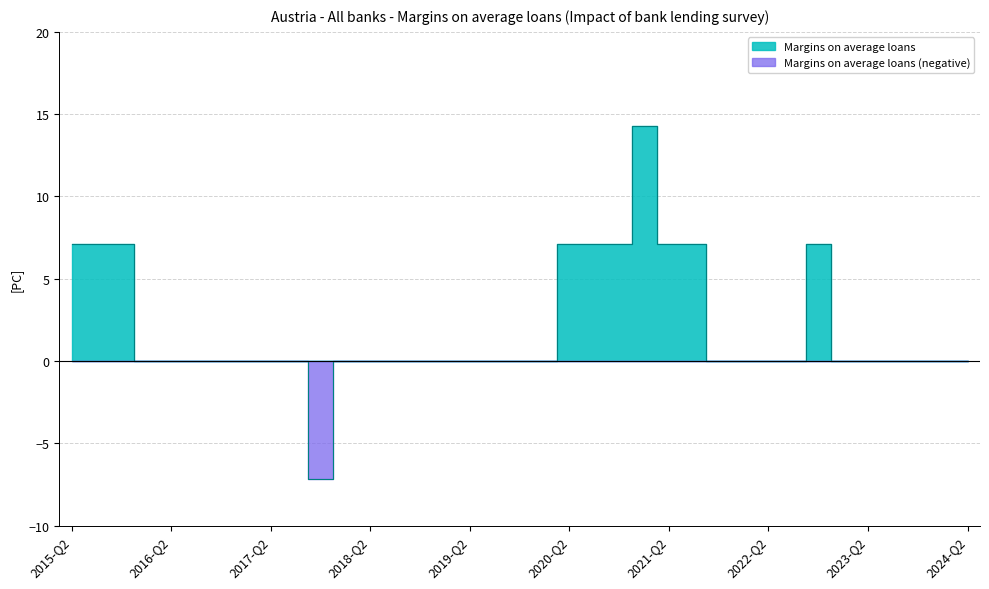

At which category does the chart reach its minimum across all series?

2017-Q4